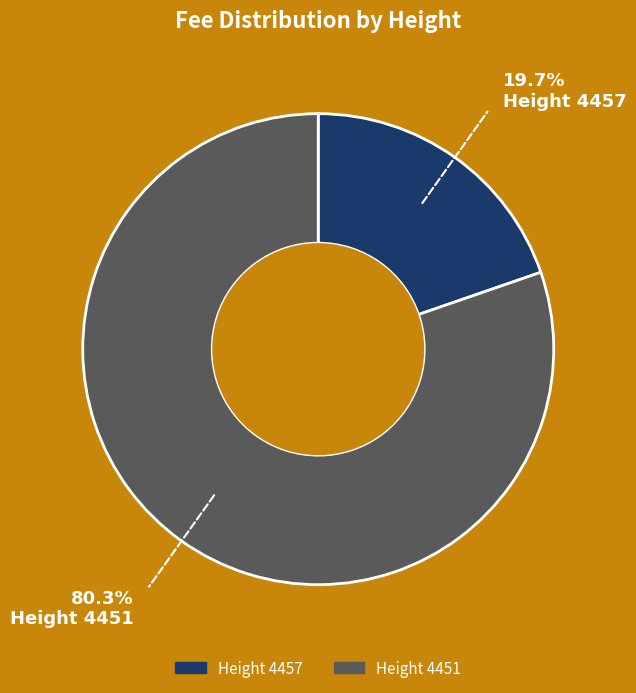

Does any single category account for the majority?

Yes